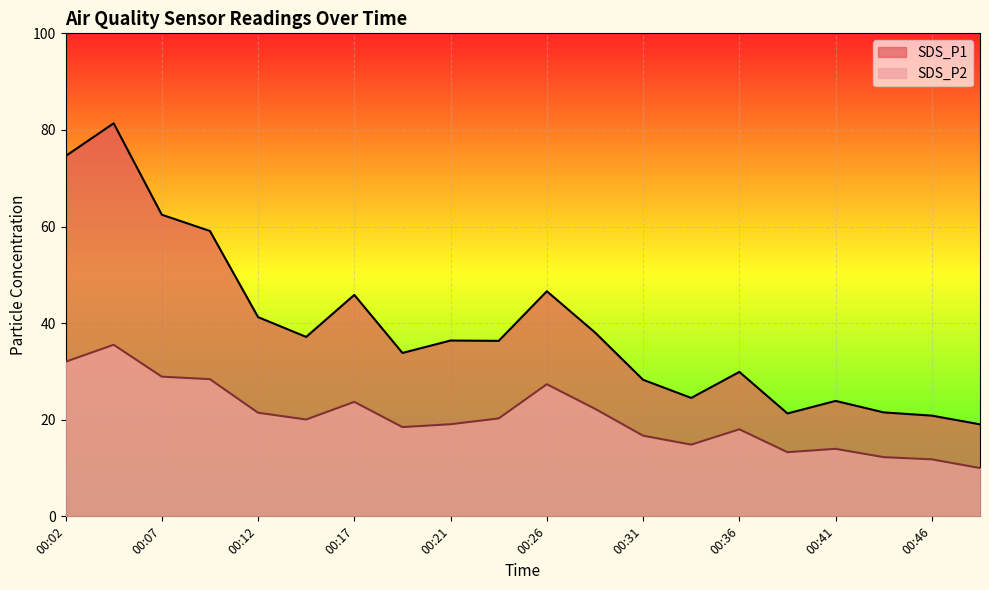

Which series has the widest spread of values?

SDS_P1